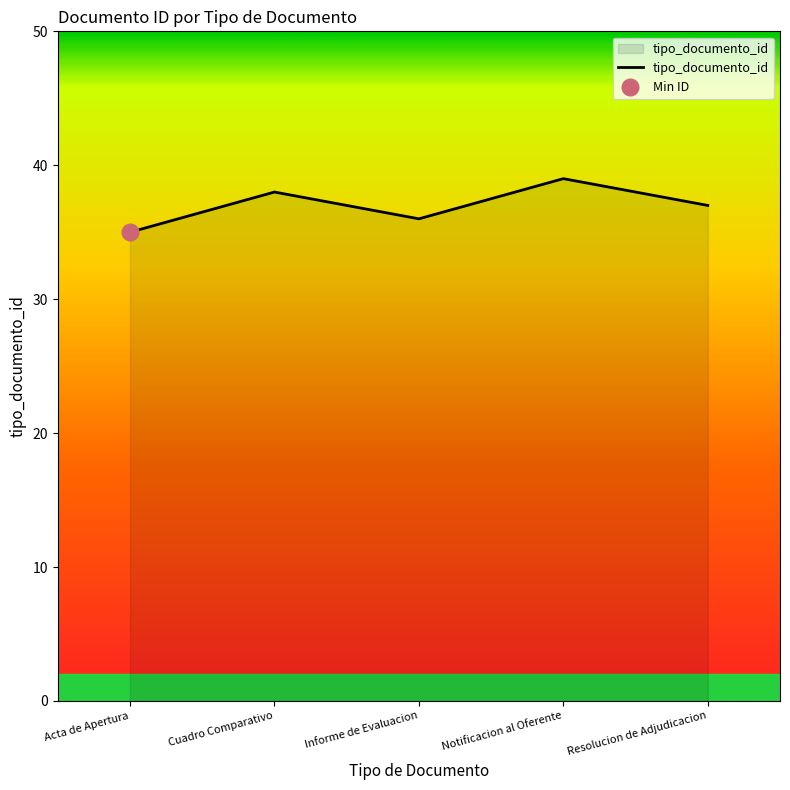

What is the greatest value displayed?

39